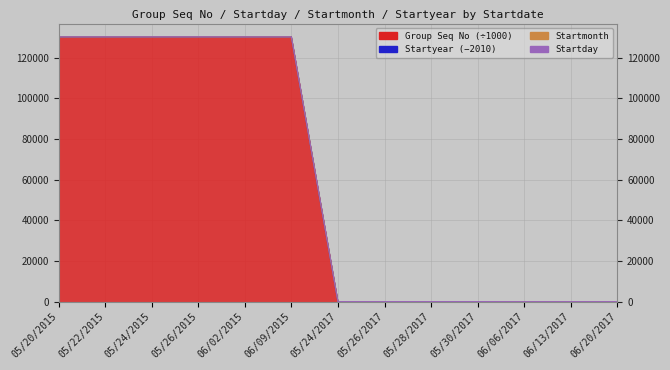

True or false: Group Seq No and Startyear cross at least once.

False